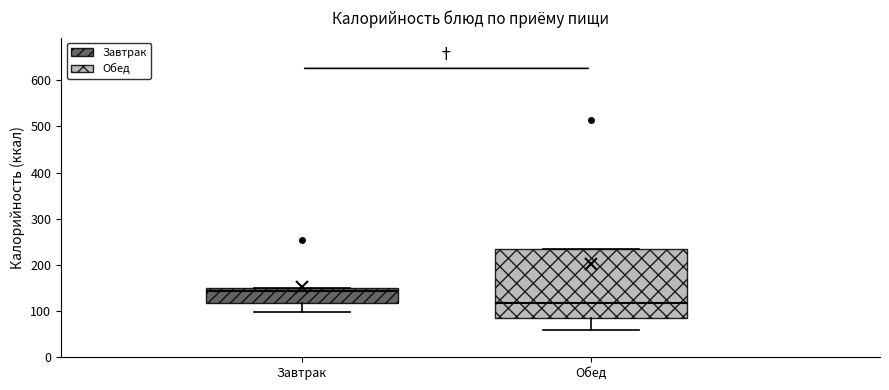

Which box's median line is the highest?

Завтрак